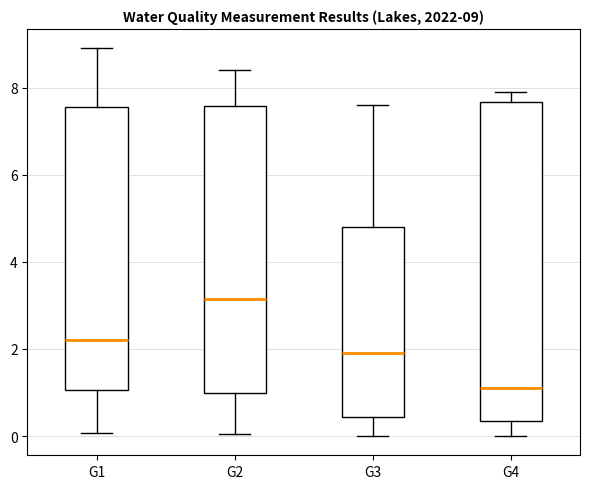

Which box's median line is the lowest?

G4